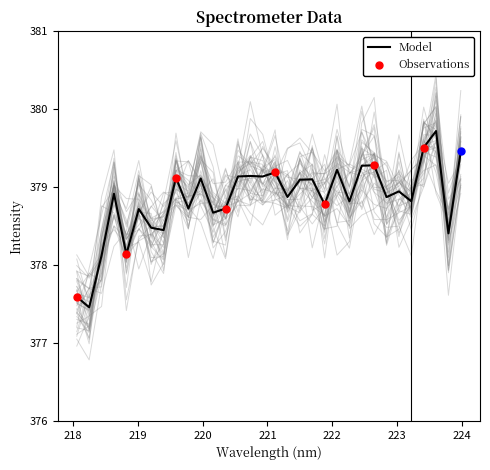

Approximately how many times larger is the value at 219.0156 compared to 221.3083?

1.0